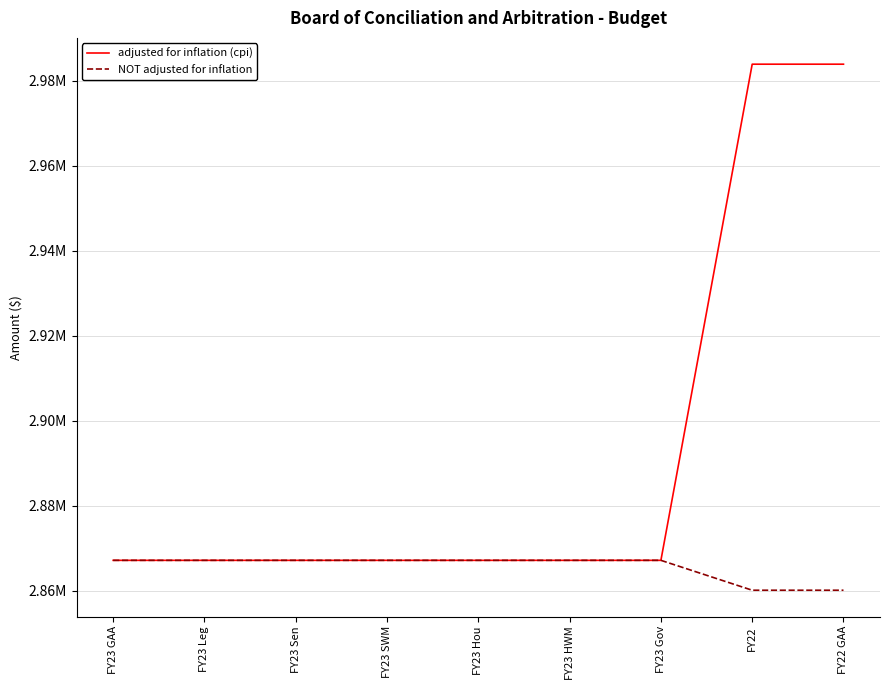

Is this an area chart (filled region under the line)?

No